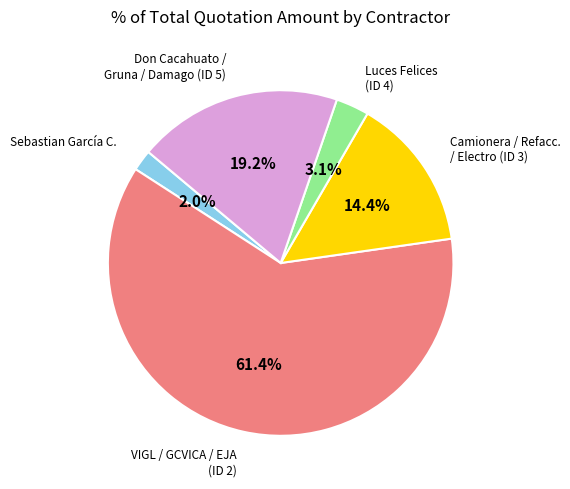

Is there a majority slice in this chart?

Yes